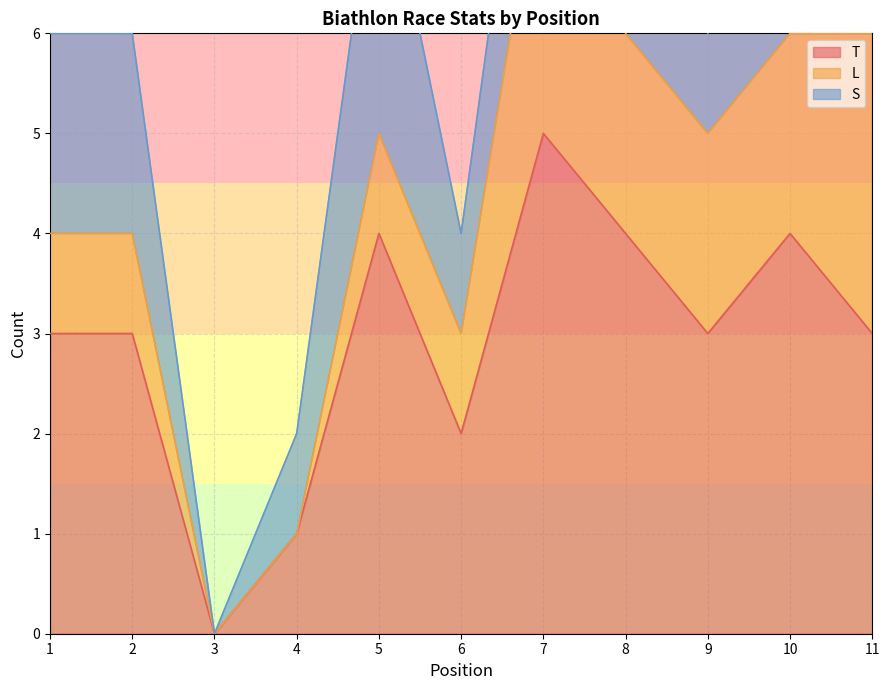

What is the highest value of the T series?

5